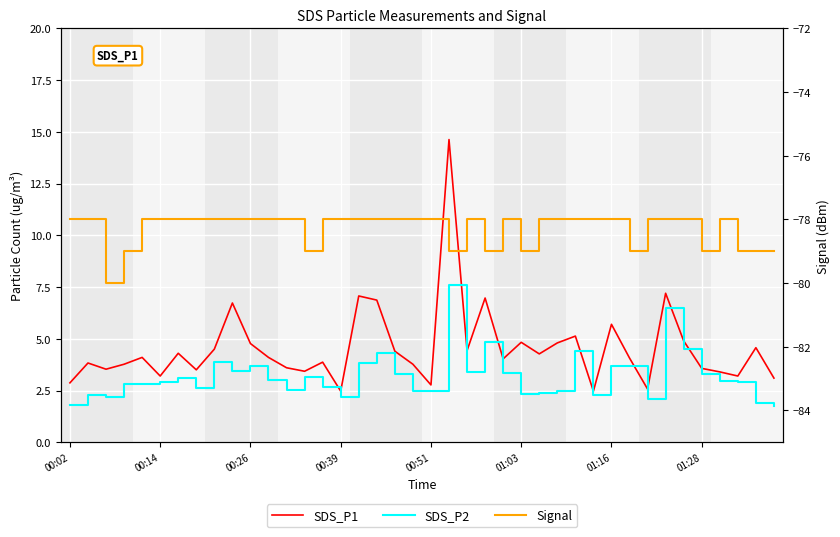

How many lines are shown in the chart?

3